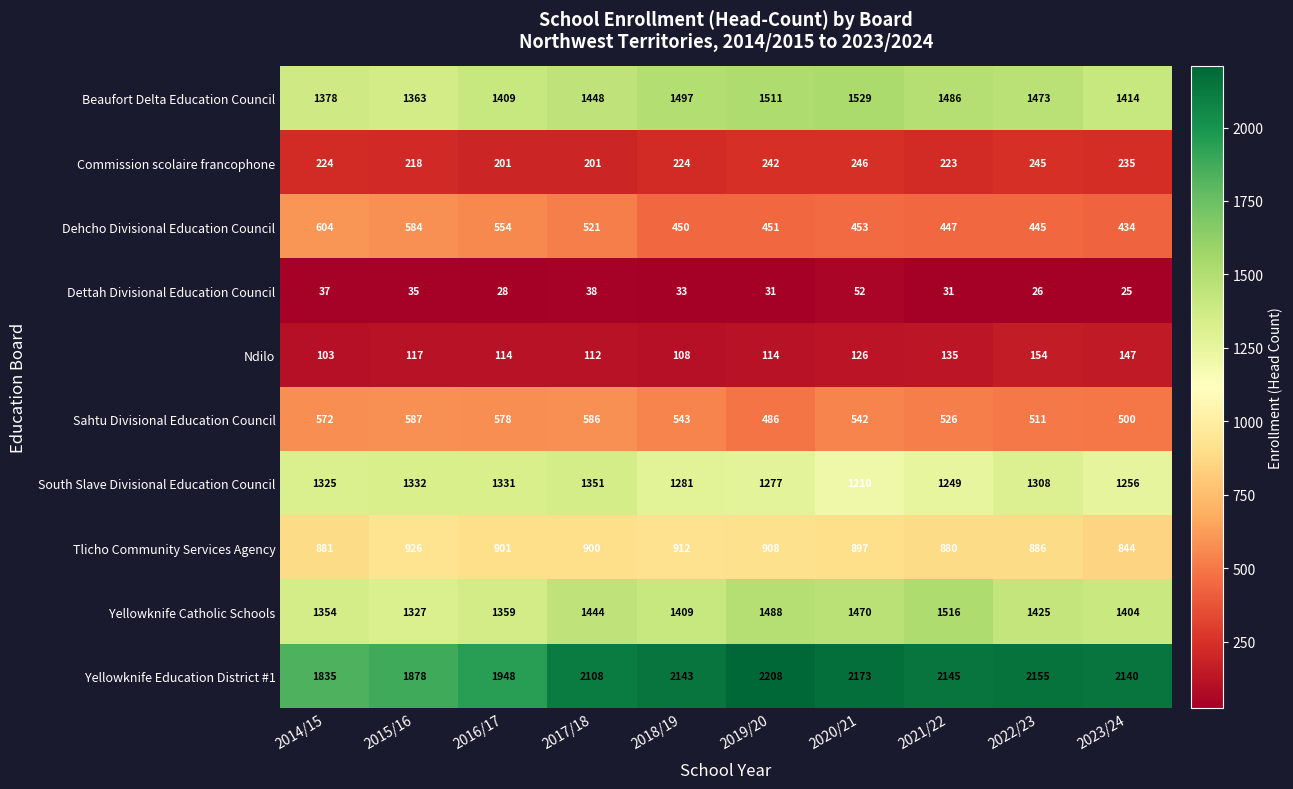

What is the lowest value of the Yellowknife Catholic Schools series?

1327